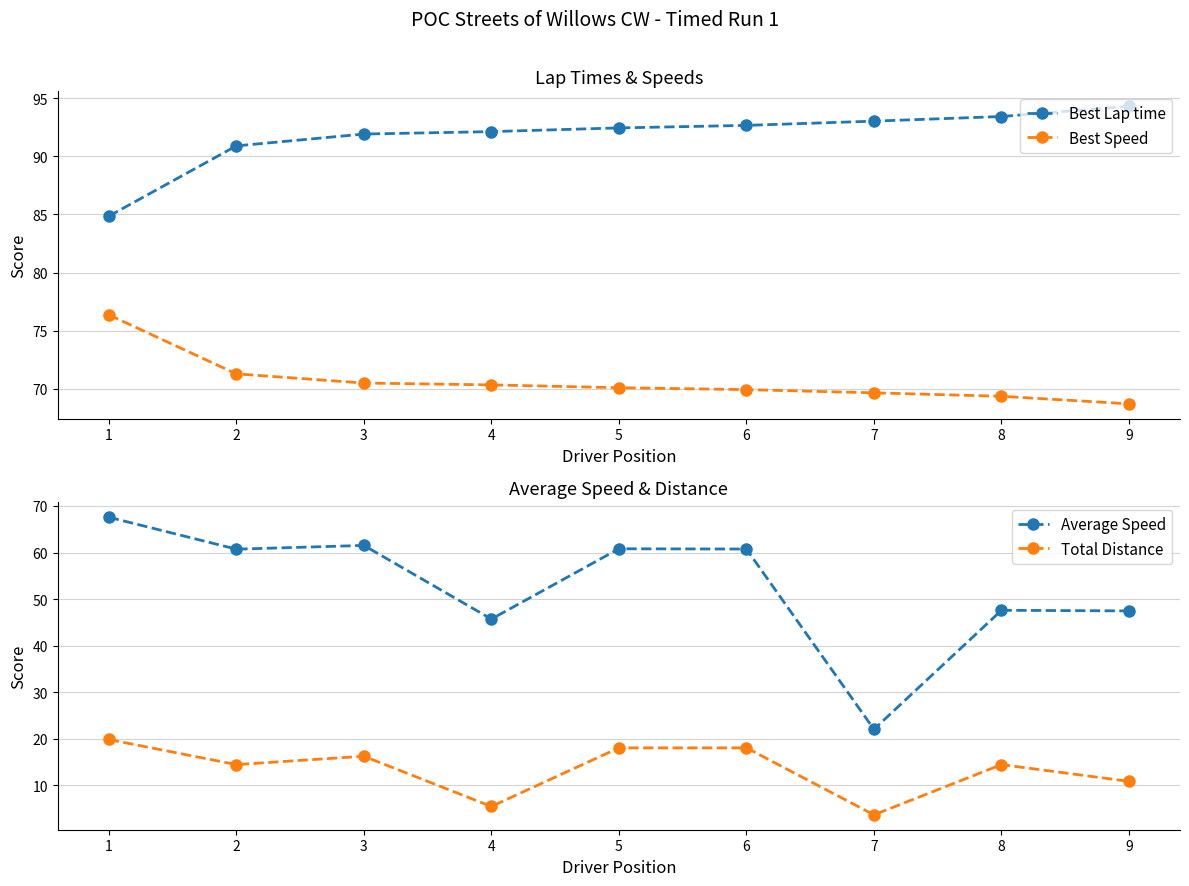

Reading right to left, what are all the values shown in this chart?

Best Lap time: 9=94.3	8=93.4	7=93.0	6=92.7	5=92.4	4=92.1	3=91.9	2=90.9	1=84.9
Best Speed: 9=68.7	8=69.4	7=69.7	6=69.9	5=70.1	4=70.3	3=70.5	2=71.3	1=76.4
Average Speed: 9=47.4	8=47.6	7=22.0	6=60.7	5=60.8	4=45.7	3=61.5	2=60.7	1=67.6
Total Distance: 9=10.8	8=14.4	7=3.6	6=18.0	5=18.0	4=5.4	3=16.2	2=14.4	1=19.8